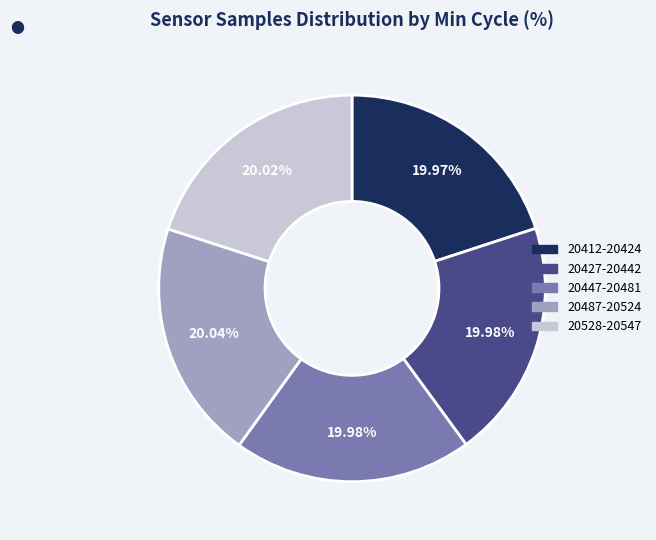

Combined, do 20427-20442 and 20528-20547 account for over 50%?

No